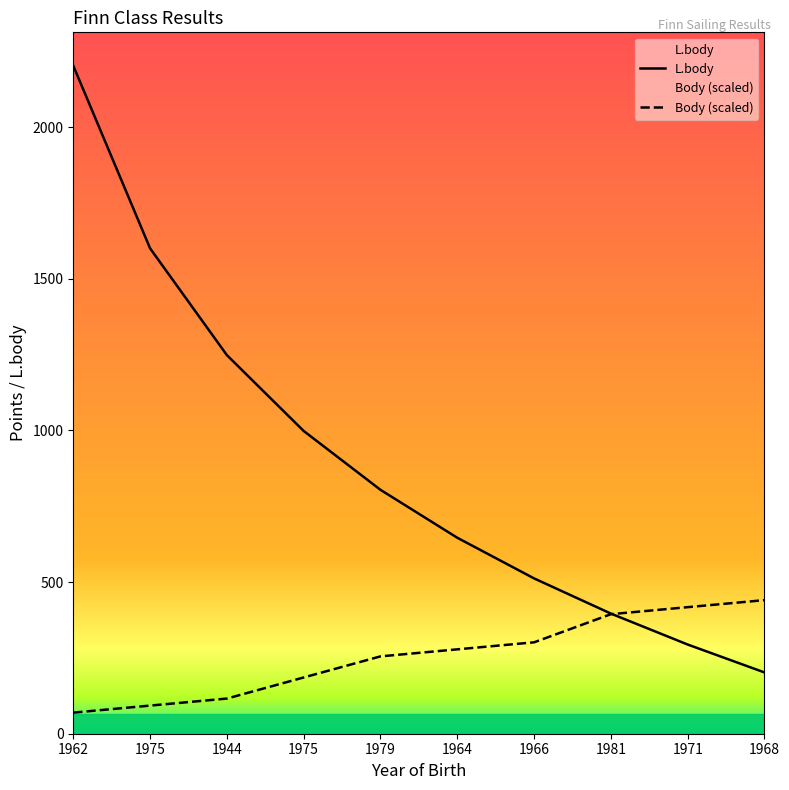

Rank the series by their maximum value, from highest to lowest.

L.body, Body (scaled)